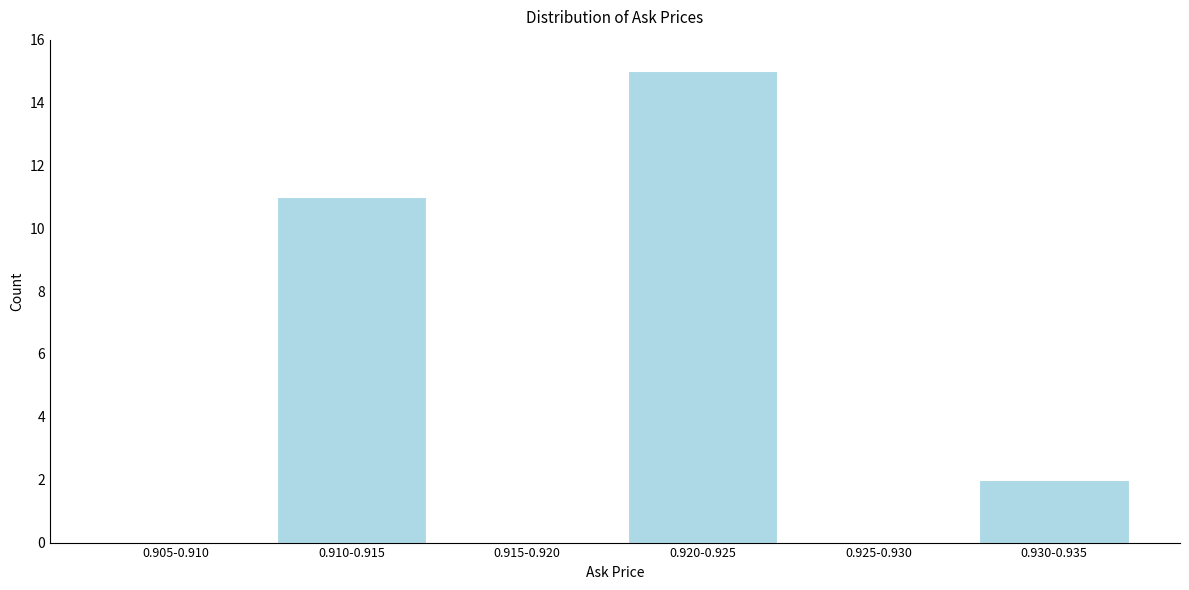

Reading left to right, extract all data points from this chart.

0.905-0.910=0	0.910-0.915=11	0.915-0.920=0	0.920-0.925=15	0.925-0.930=0	0.930-0.935=2